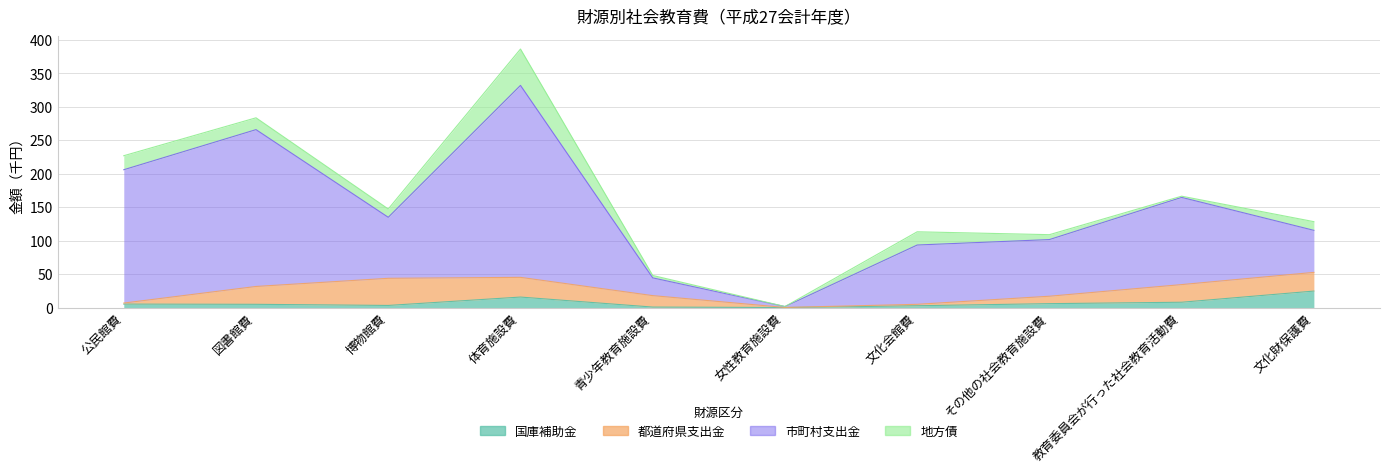

What is the average value of the 国庫補助金 series?

7.0